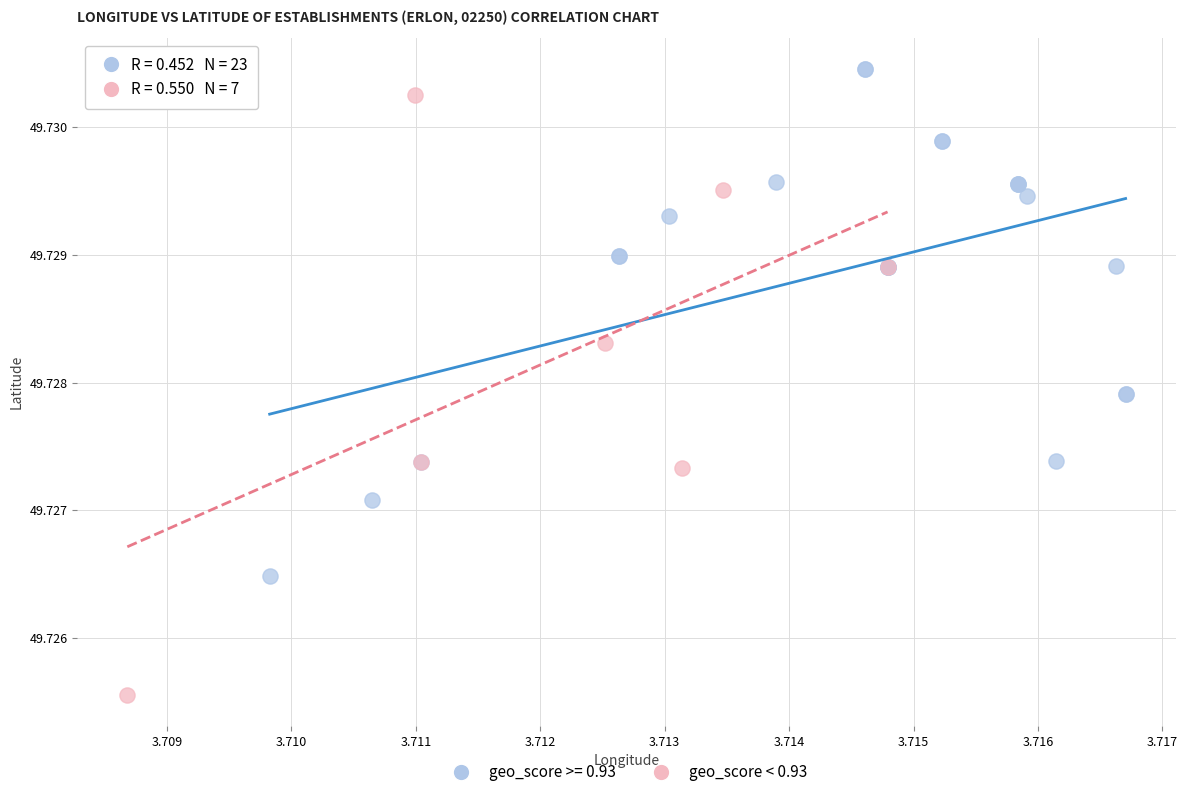

Which series has the largest Y range (max minus min)?

geo_score < 0.93